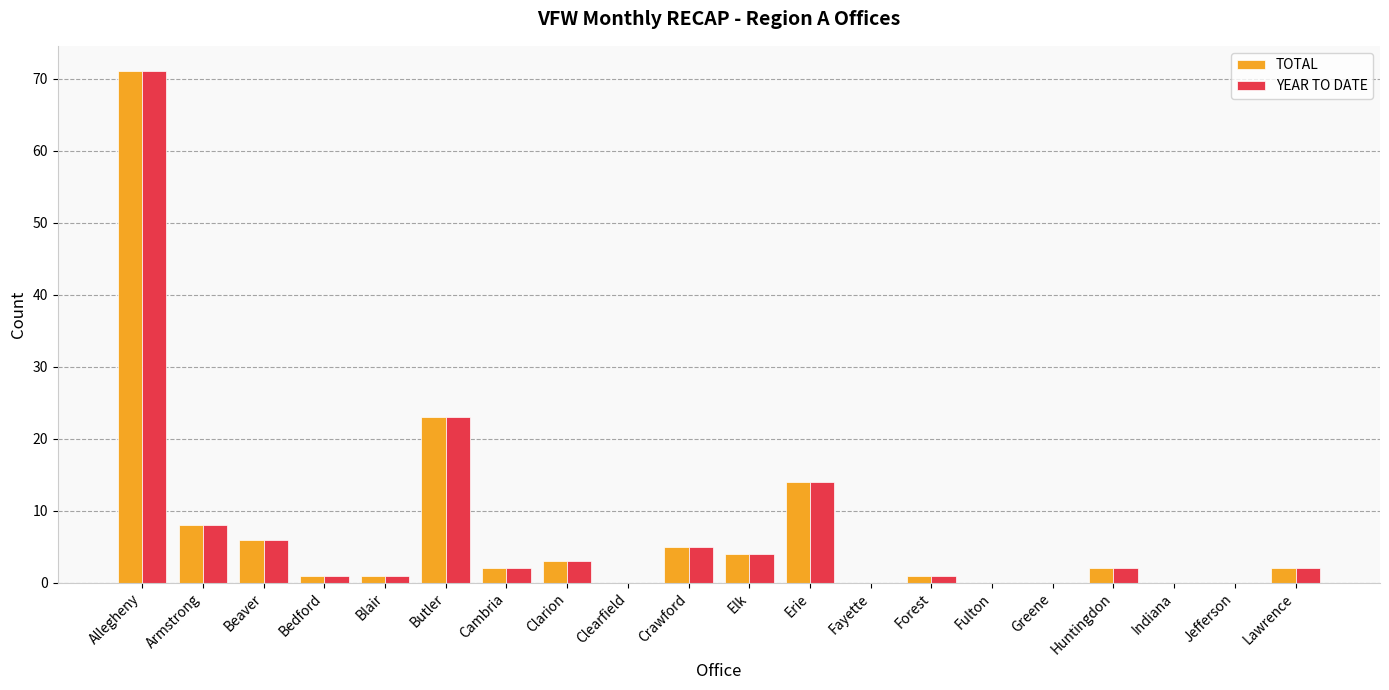

Which label corresponds to the largest value in the chart?

Allegheny